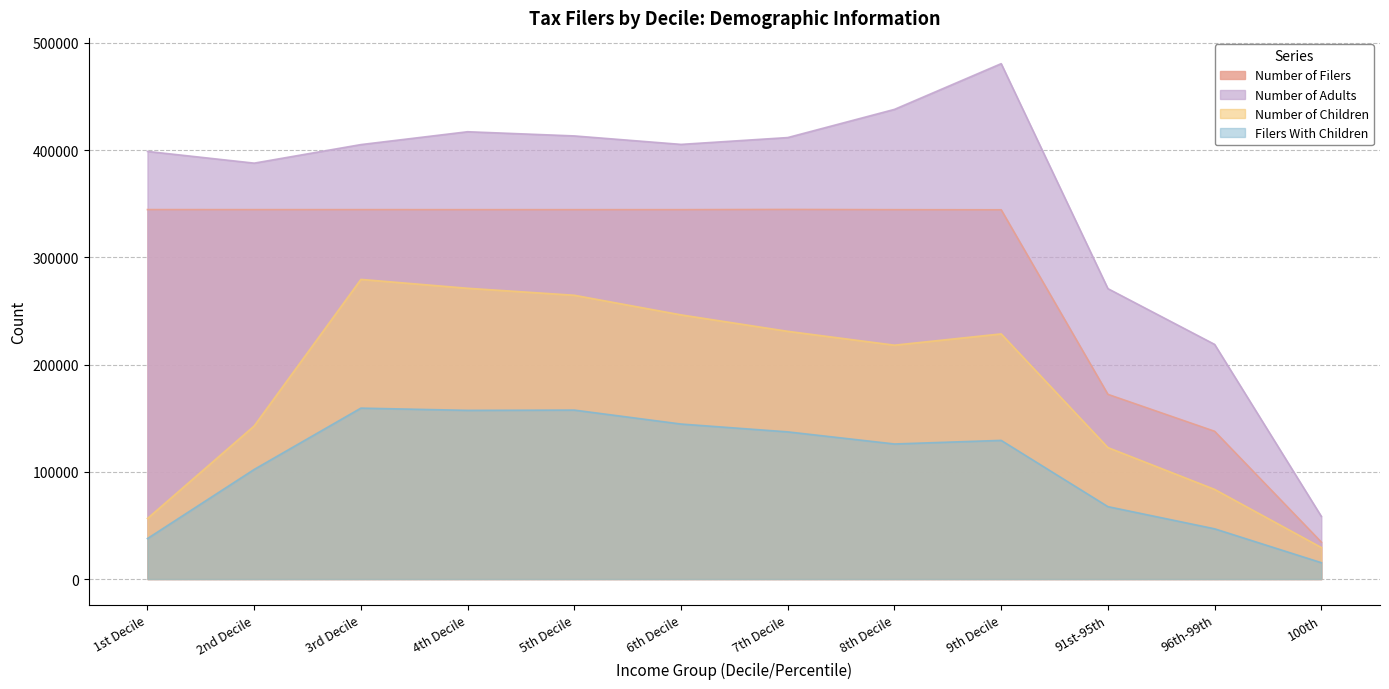

Reading left to right, extract all data points from this chart.

Number of Filers: 344473	344424	344432	344399	344390	344403	344605	344383	344281	172205	137765	34442
Number of Adults: 398701	387774	405068	417052	413147	405255	411613	437897	480526	270771	218778	58412
Number of Children: 56473	142757	279379	271102	264584	246293	230963	218049	228564	122592	83589	29401
Filers With Children: 37738	102176	159351	157265	157520	144510	137209	125930	129272	67503	46831	15245